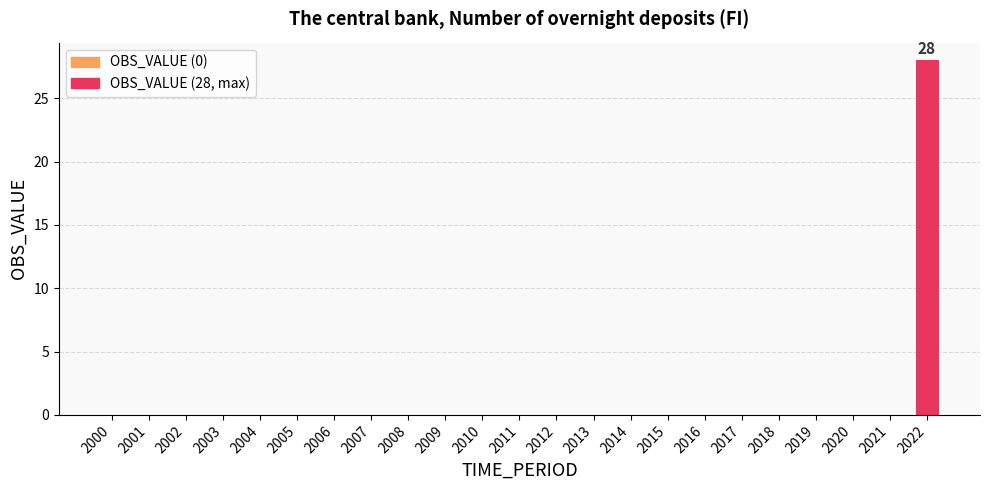

Which category has the highest value across all series?

2022